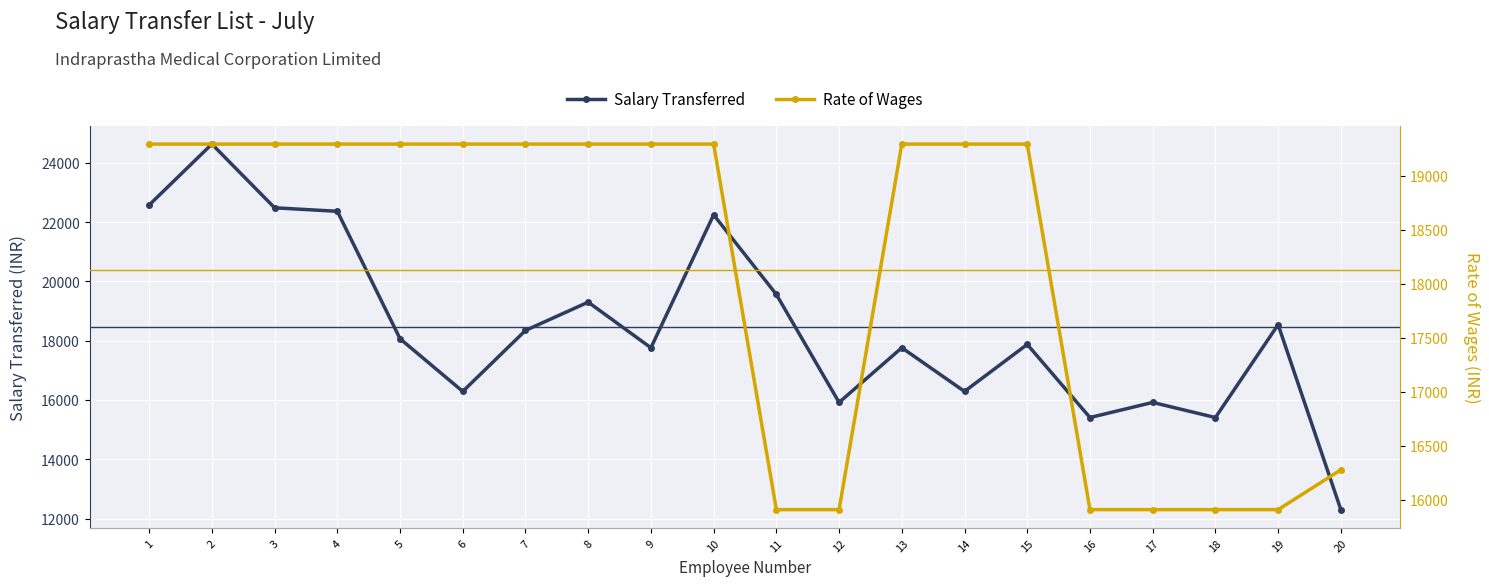

Which series has the widest spread of values?

Salary Transferred